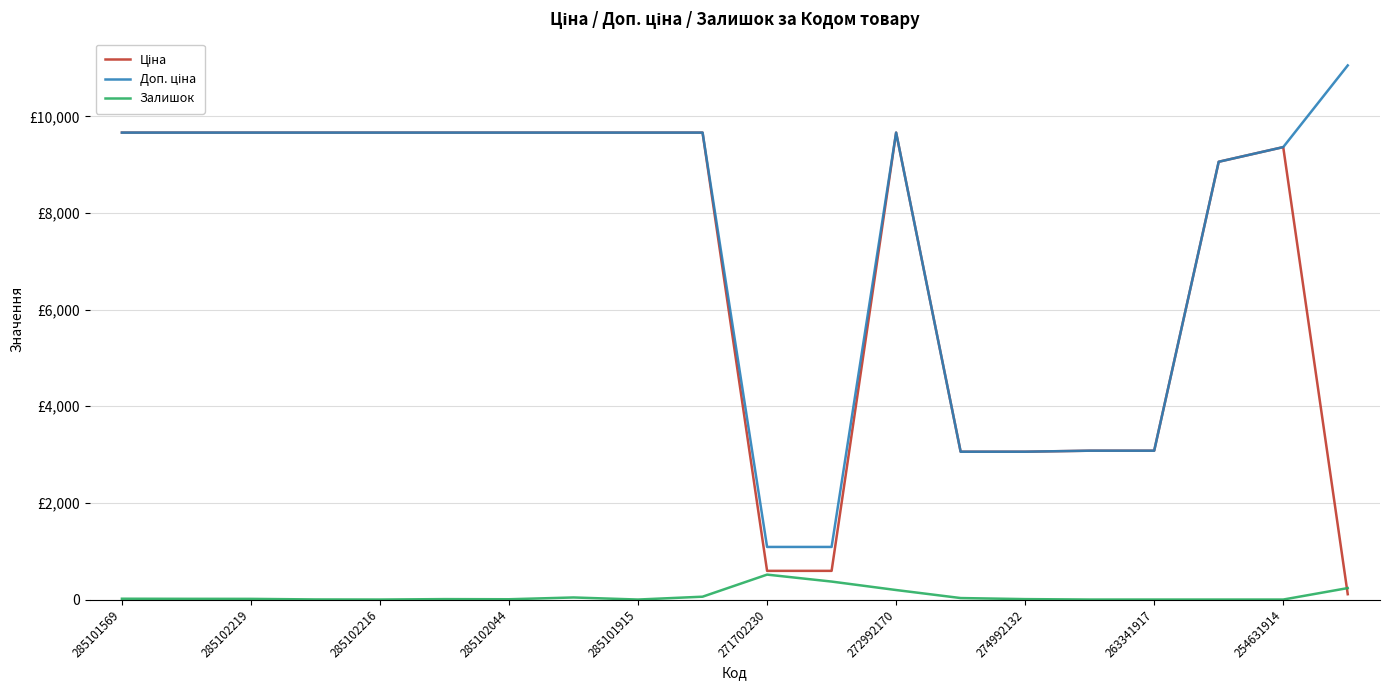

What is the difference between the maximum and minimum values in the Залишок series?

516.0